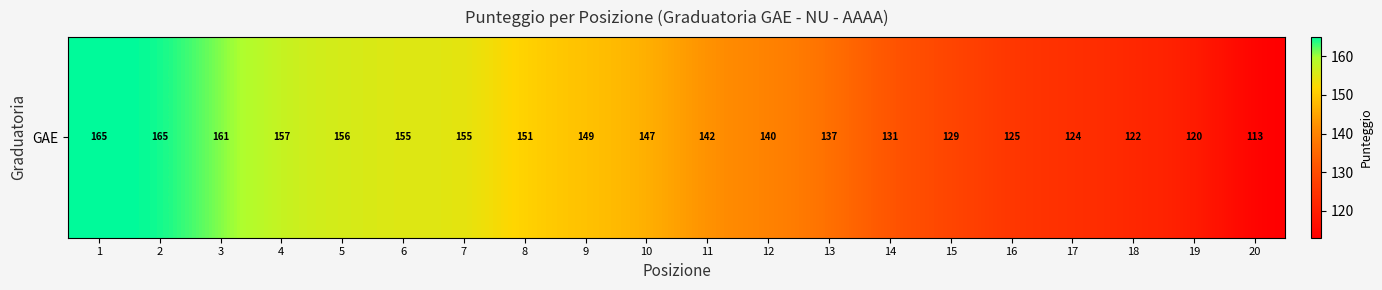

Reading left to right, extract all data points from this chart.

1=165	2=165	3=161	4=157	5=156	6=155	7=155	8=151	9=149	10=147	11=142	12=140	13=137	14=131	15=129	16=125	17=124	18=122	19=120	20=113